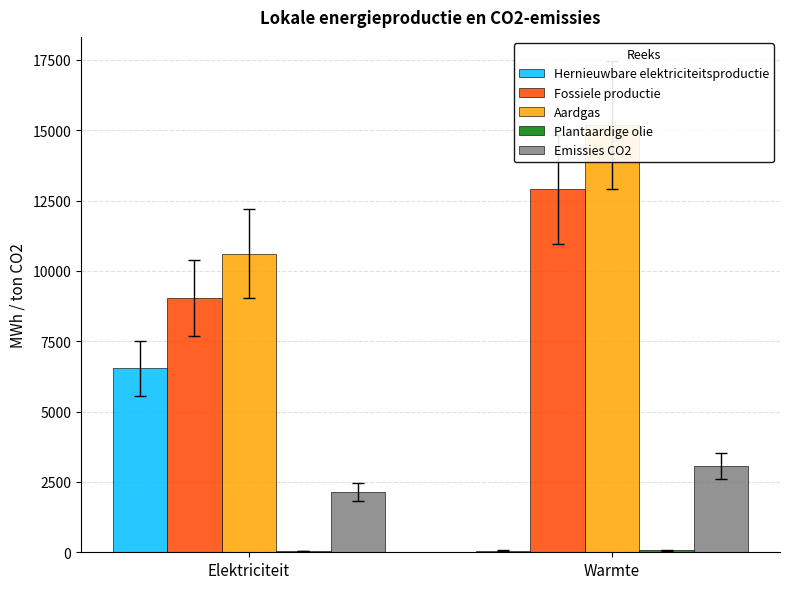

Is the value of Aardgas at Warmte greater than the value of Fossiele productie at Warmte?

Yes